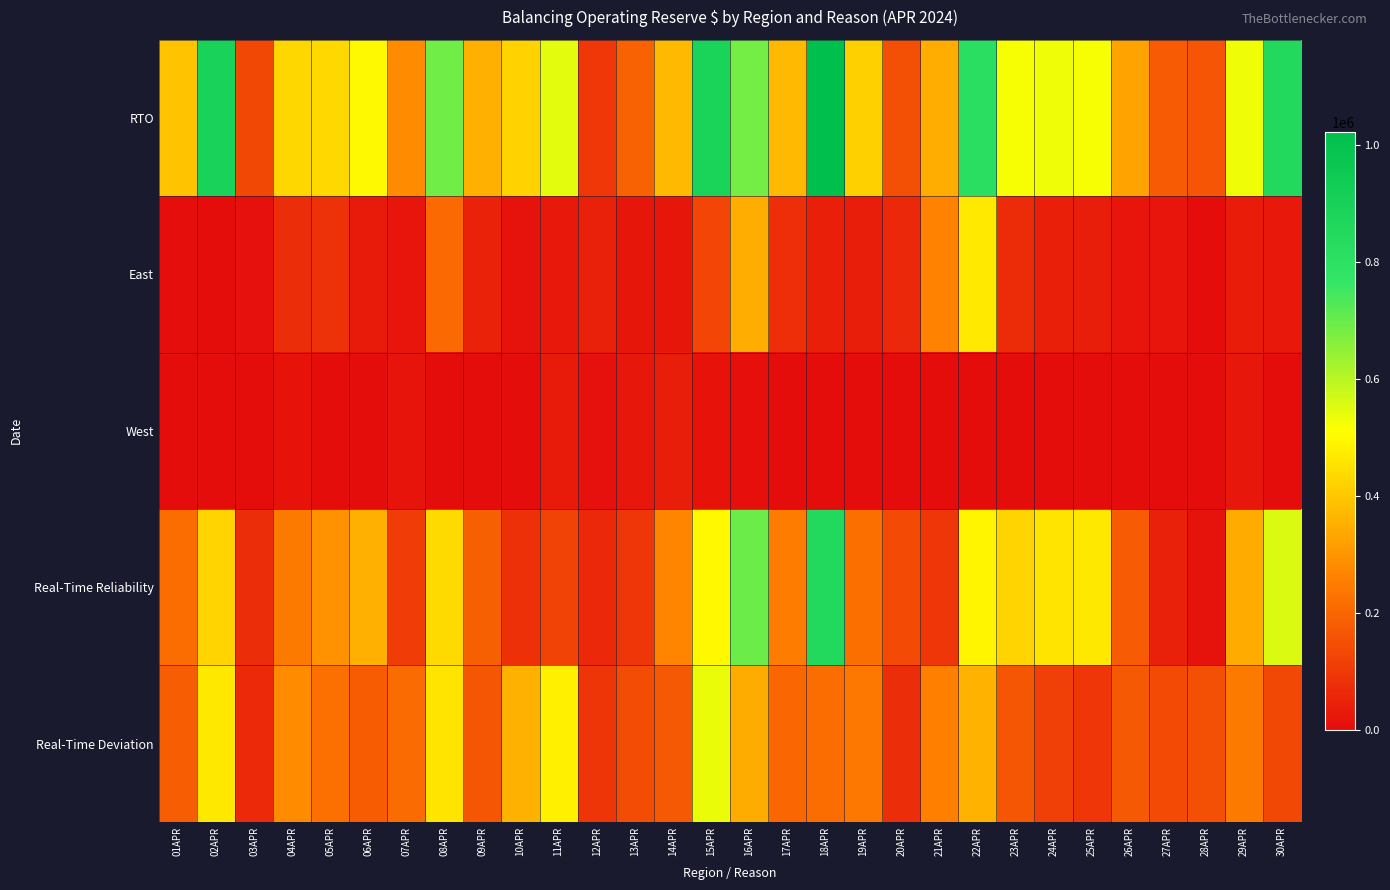

Which series has the largest range (max minus min)?

RTO